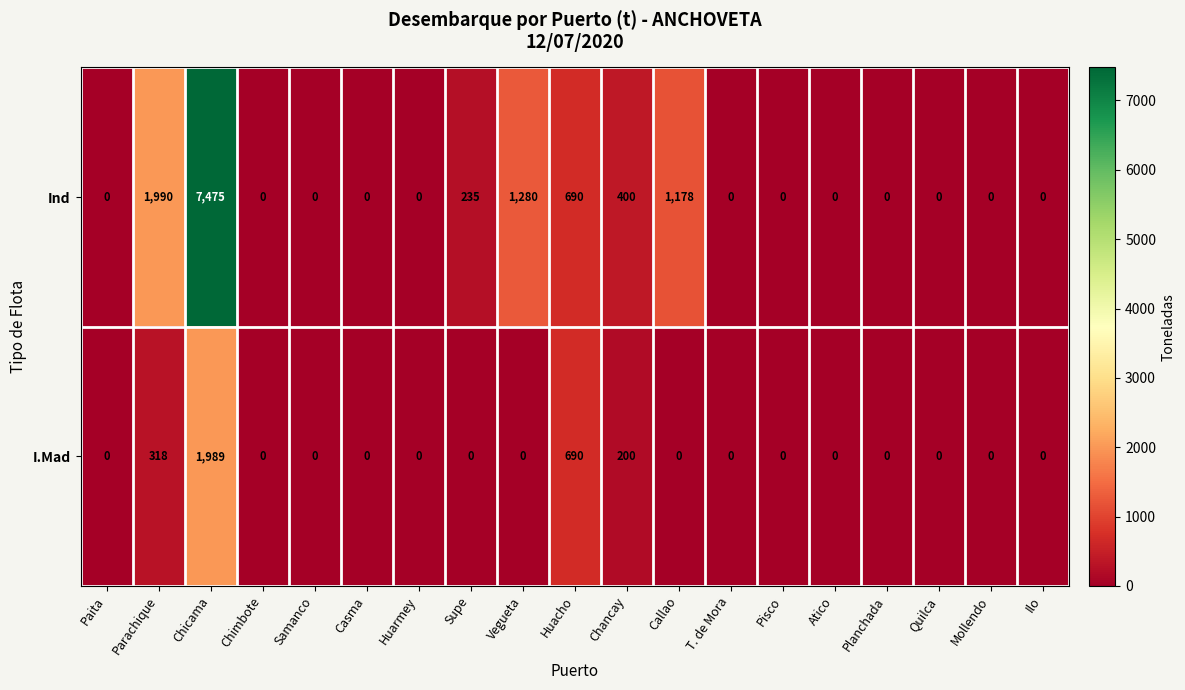

What is the difference between the maximum and minimum values in the Ind series?

7475